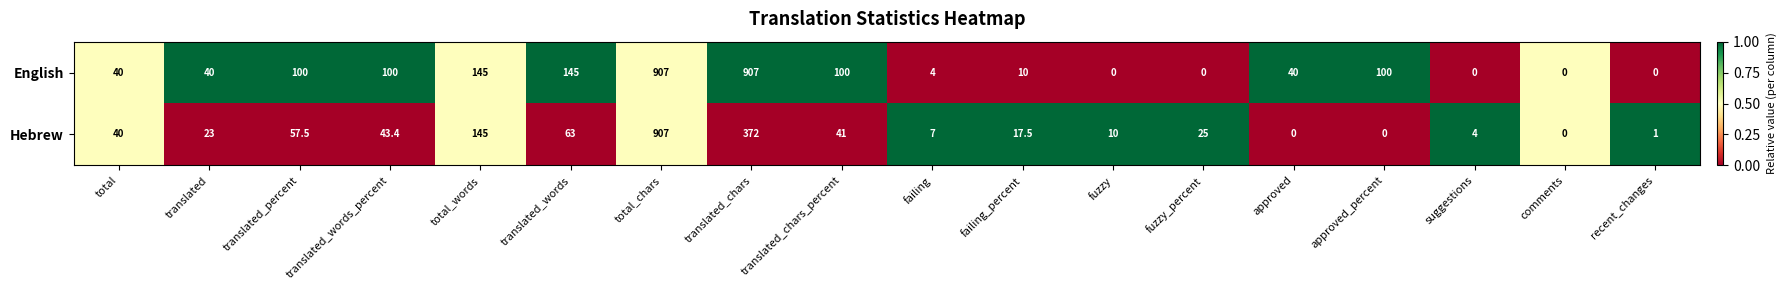

What is the difference between the maximum and minimum values in the Hebrew series?

907.0